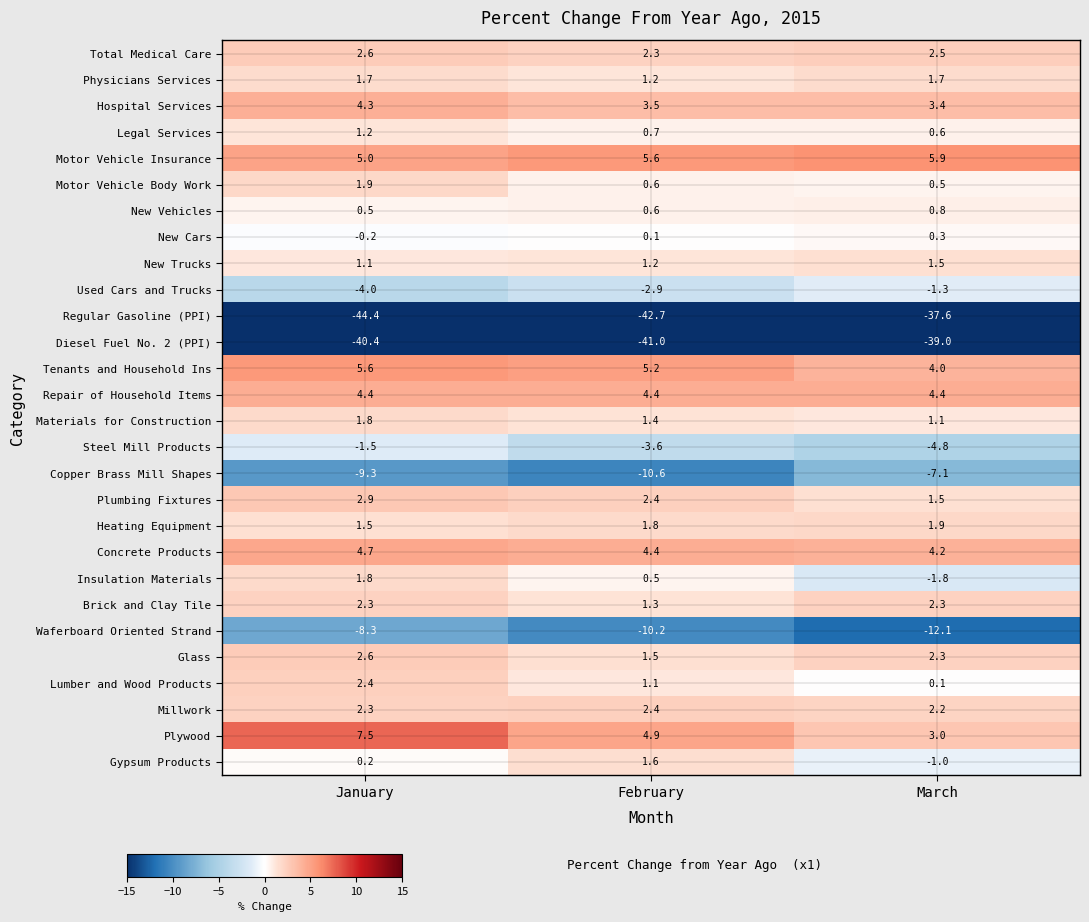

What is the average value of the Lumber and Wood Products series?

1.2